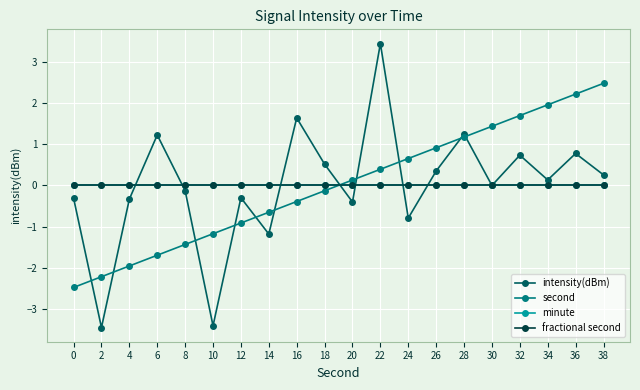

At which label does second first exceed 0?

20